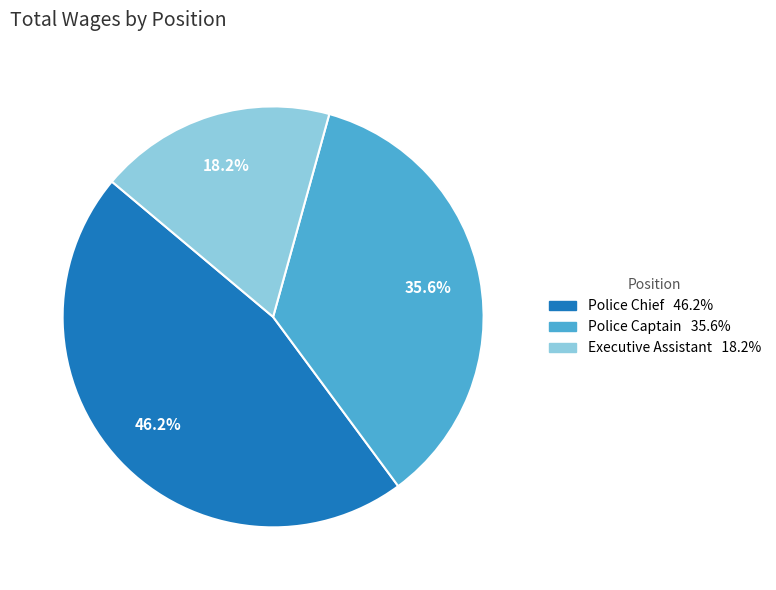

Is it true that Police Chief is 46% of the pie?

True